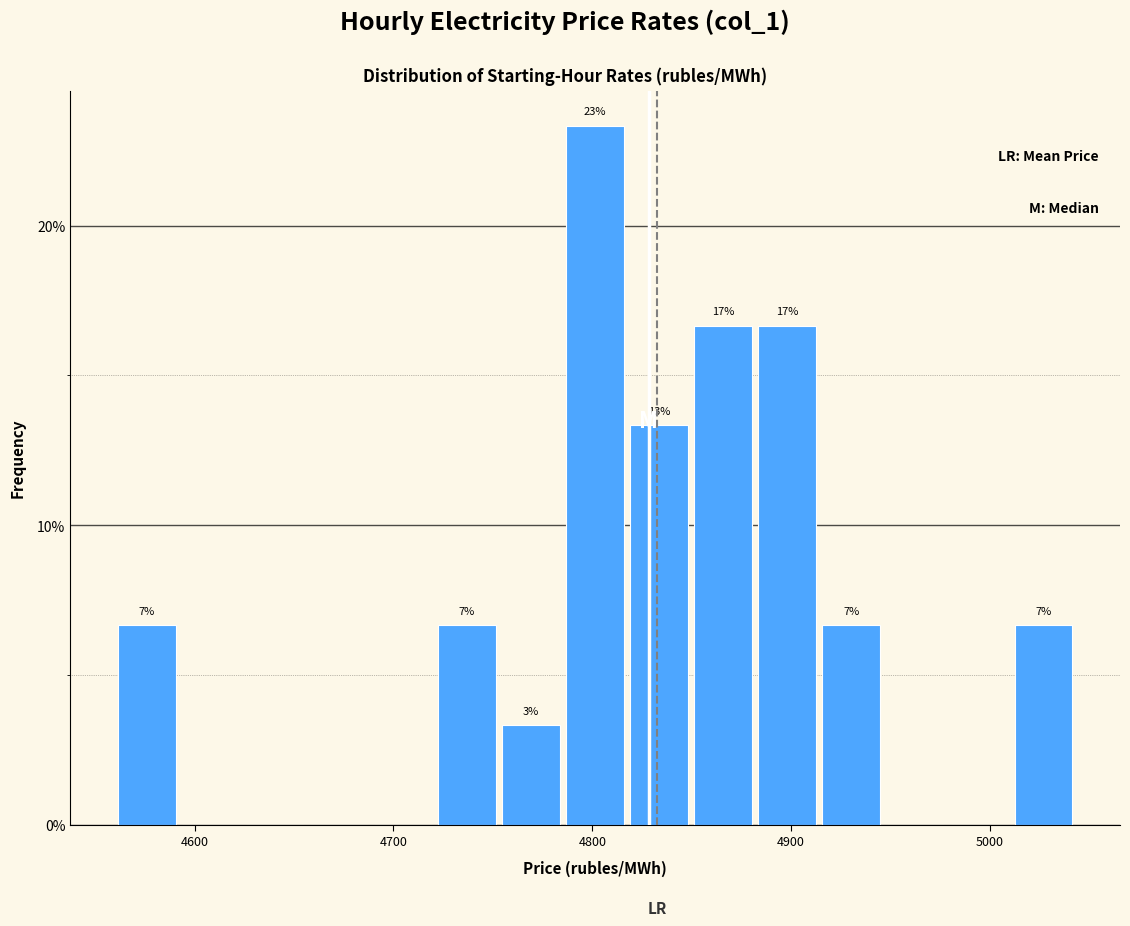

Read against the x-axis, roughly where is the centre of the tallest bar?

4800